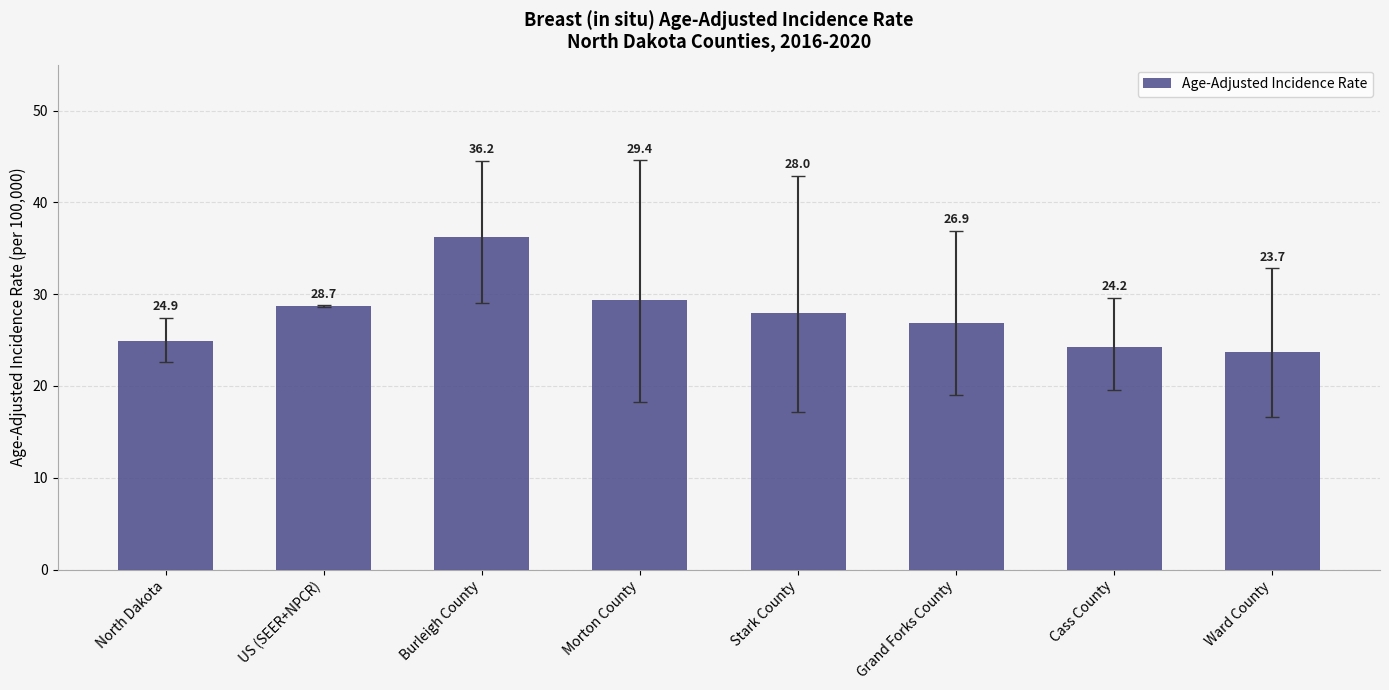

How many data points are less than 28?

4